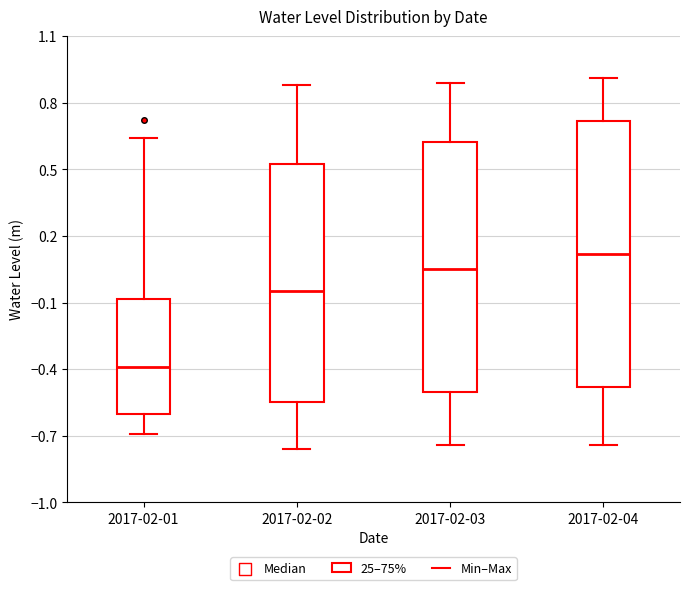

Reading left to right, read every box against the y-axis: the position of its median line, the range the box covers, and the ends of its whiskers. The values are not printed on the chart, so give them approximately, as read against the axis.

2017-02-01: median -0.40, box -0.60 to -0.10, whiskers -0.70 to 0.65
2017-02-02: median -0.05, box -0.55 to 0.50, whiskers -0.75 to 0.90
2017-02-03: median 0.05, box -0.50 to 0.65, whiskers -0.75 to 0.90
2017-02-04: median 0.10, box -0.50 to 0.70, whiskers -0.75 to 0.90